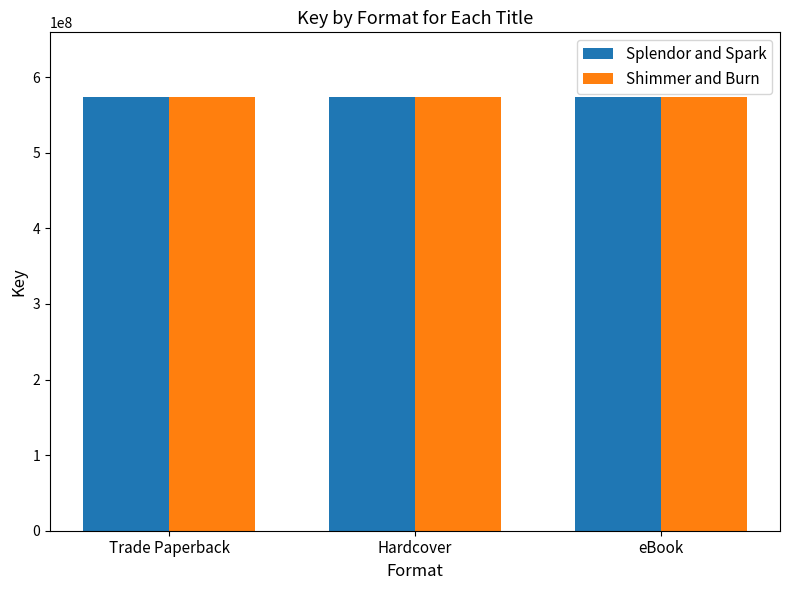

How many data points does each series have?

3